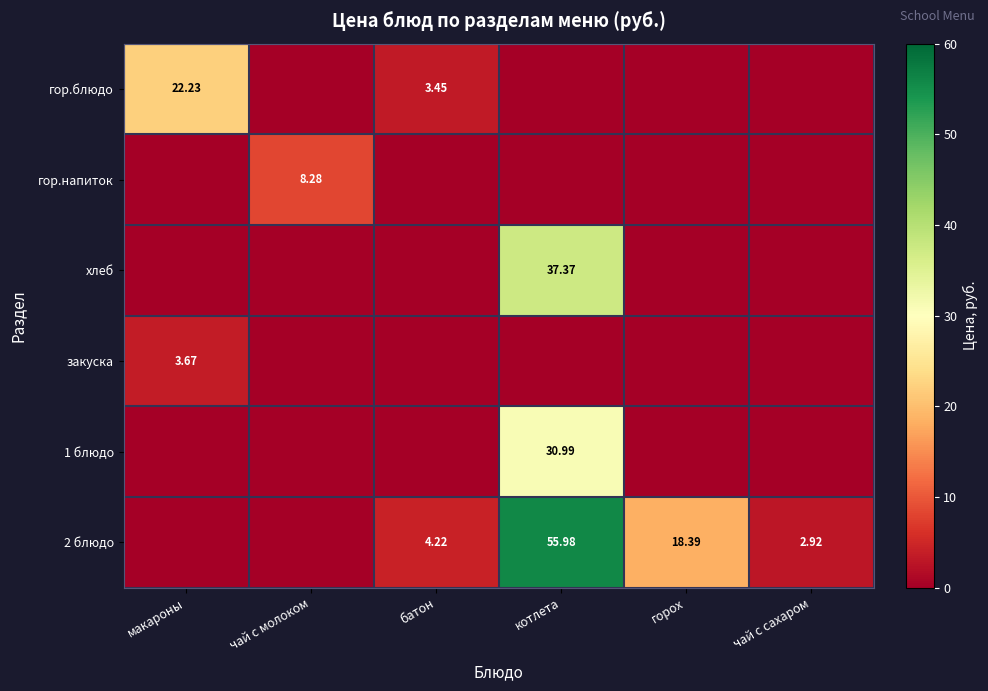

Is it true that хлеб equals 37.4 at котлета?

True